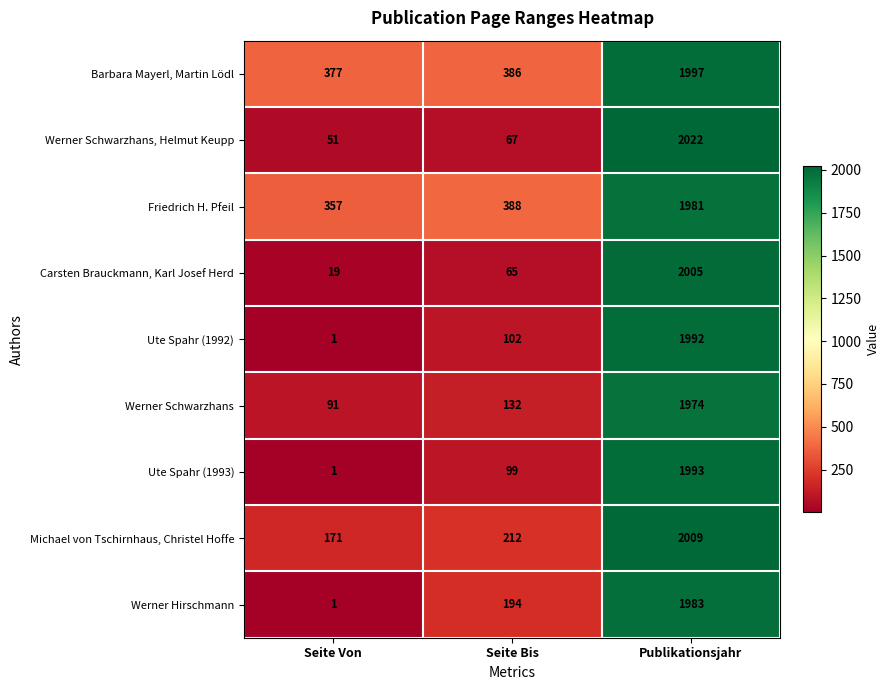

What is the minimum value for Werner Schwarzhans, Helmut Keupp?

51